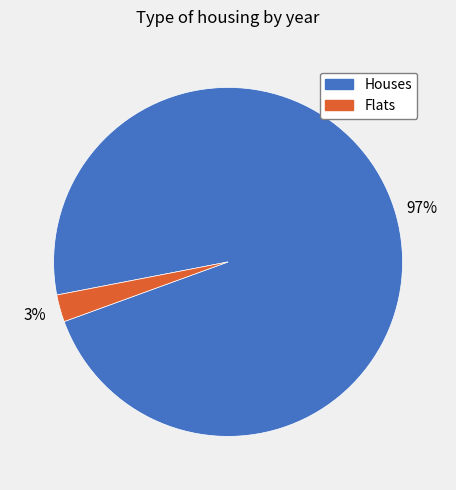

To the nearest percent, what is the average slice percentage?

50%